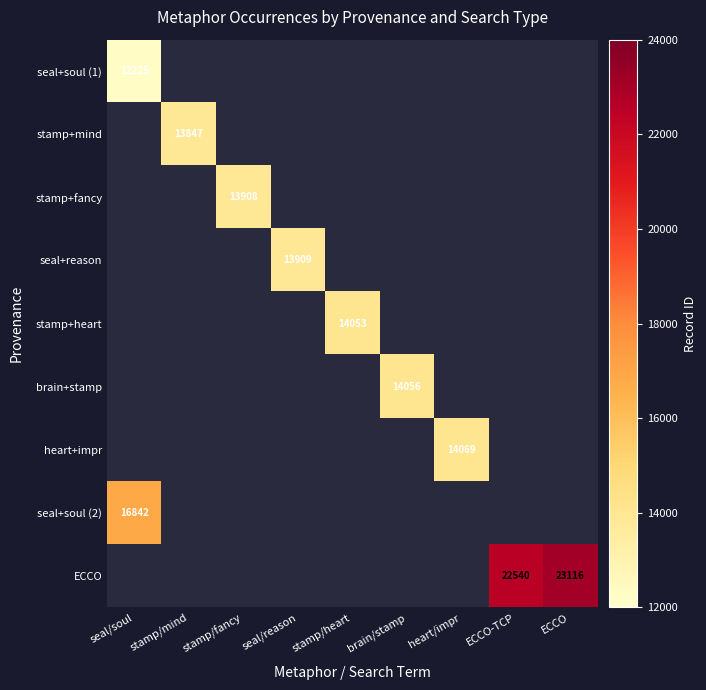

List the labels in order of seal+soul (2) value, smallest first.

seal/soul, stamp/mind, stamp/fancy, seal/reason, stamp/heart, brain/stamp, heart/impr, ECCO-TCP, ECCO